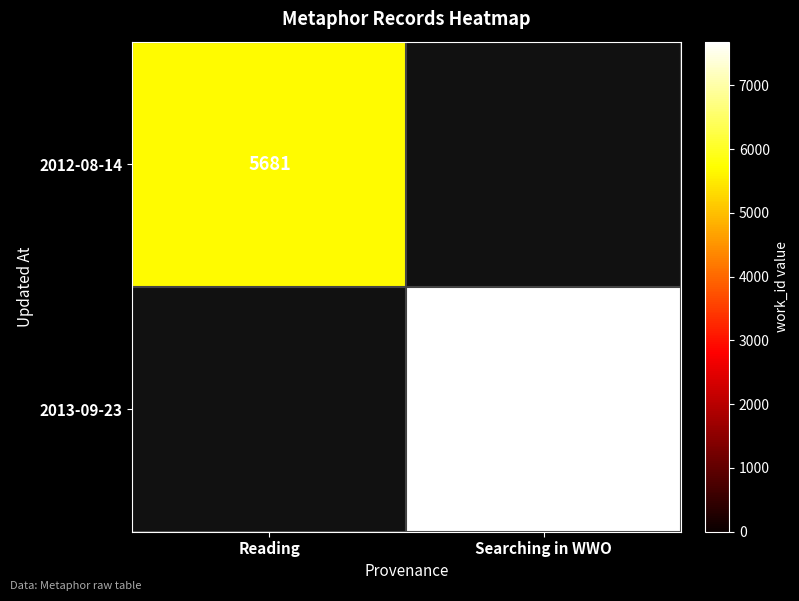

True or false: 2012-08-14 has a value of 2981 at Reading.

False